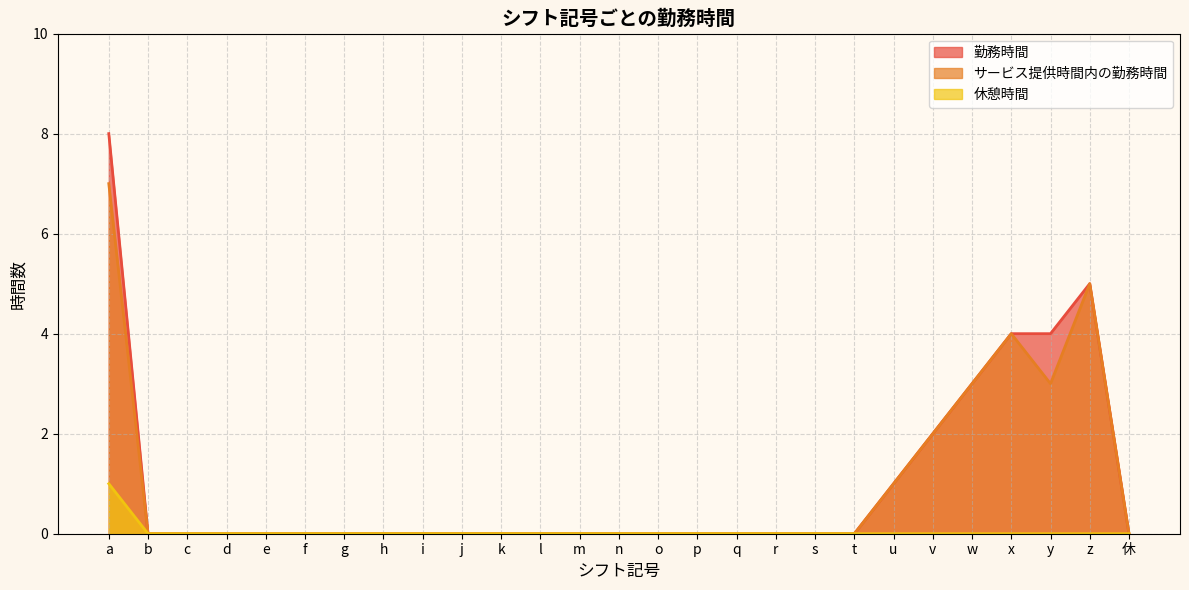

What position from the right is w?

5